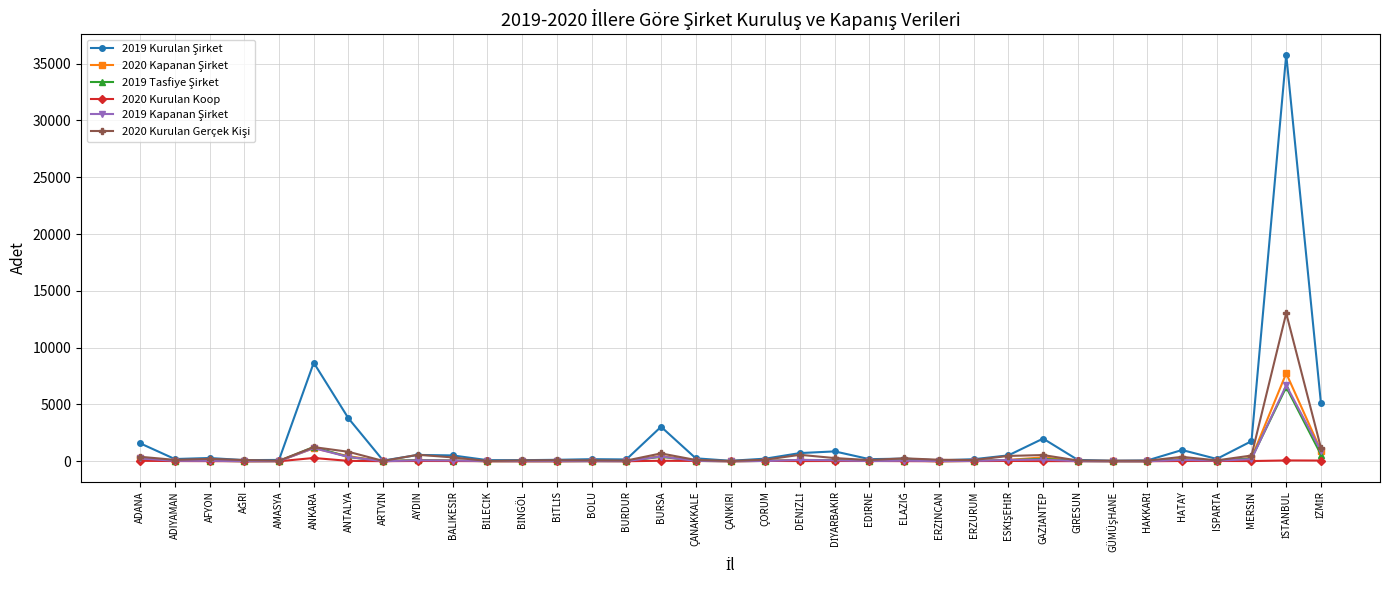

What is the label of the 18th point from the right?

ÇANKIRI